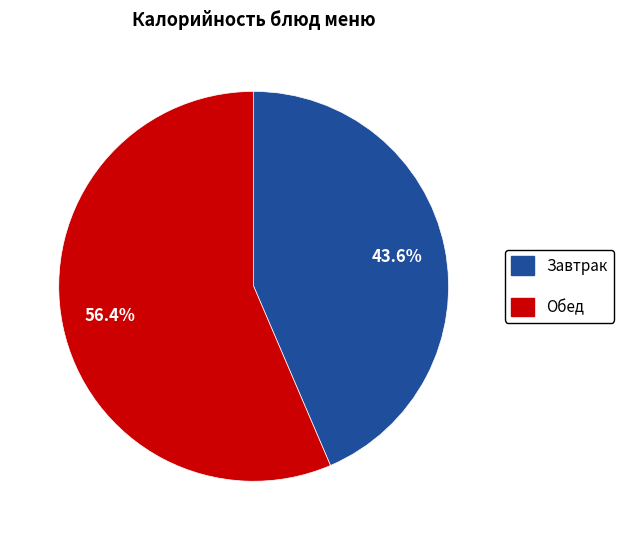

Count the number of slices in the pie.

2